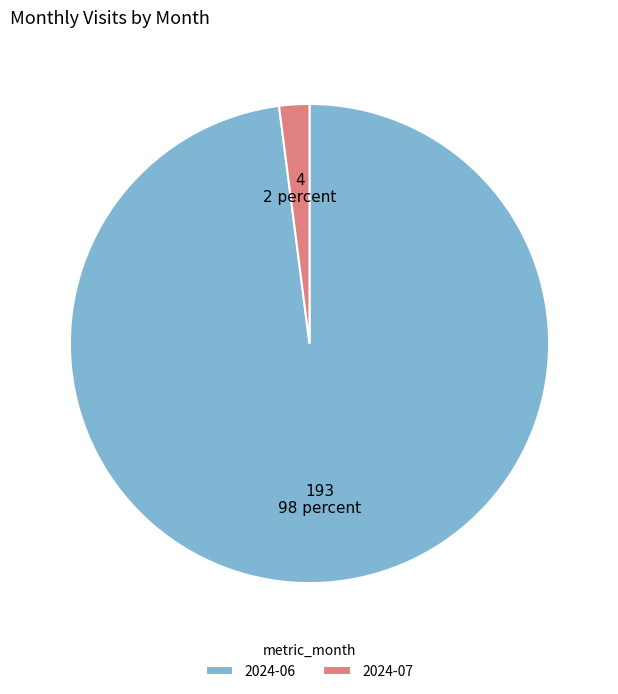

What is the majority slice?

2024-06